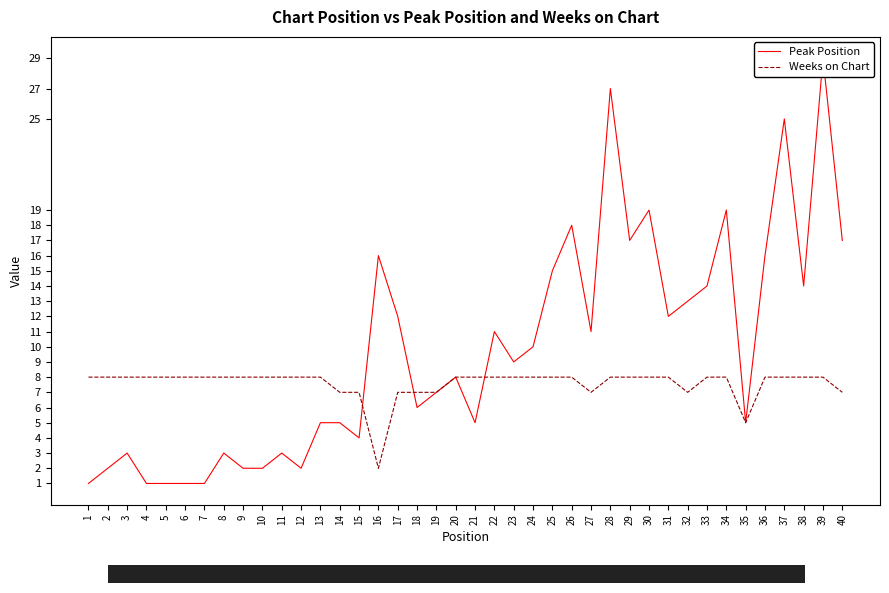

What is the sum of all Weeks on Chart values?

303